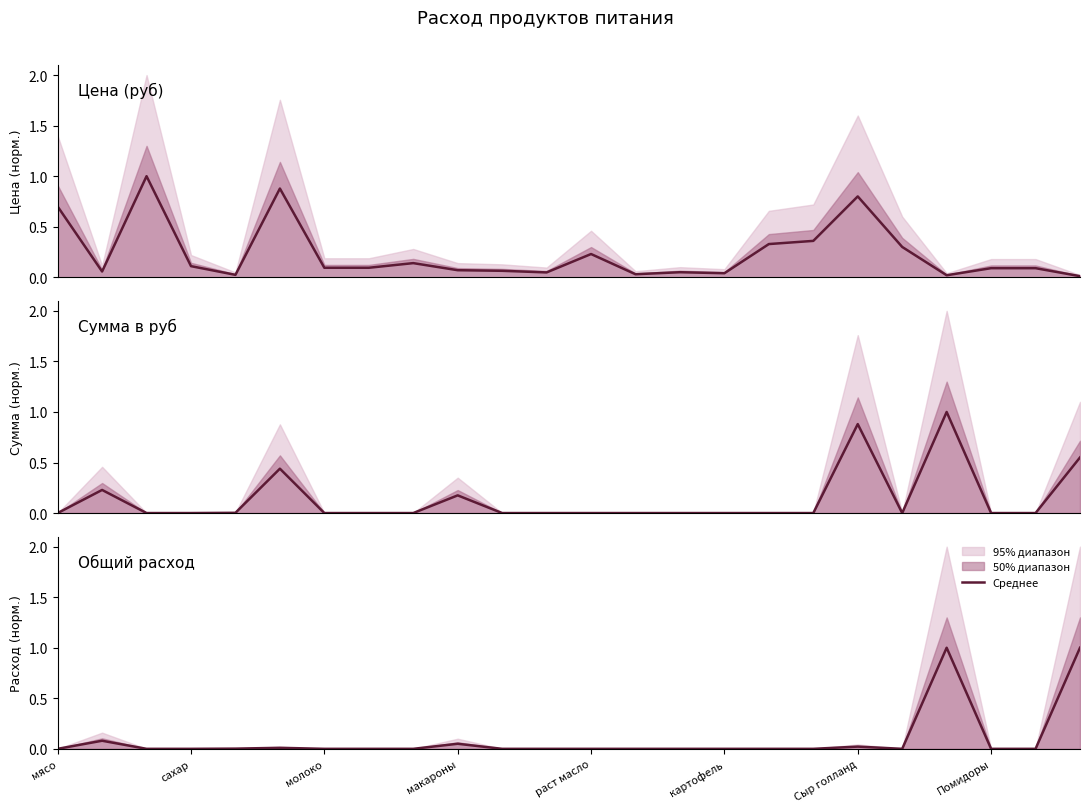

How many interior local valleys does the Цена series have?

6